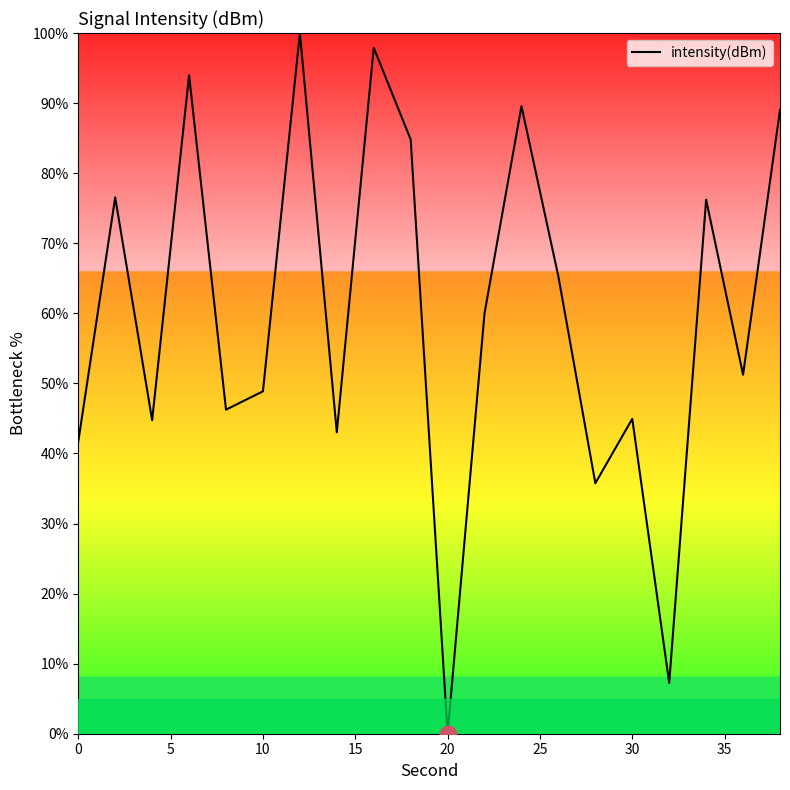

What is the difference between the maximum and minimum values?

100.0